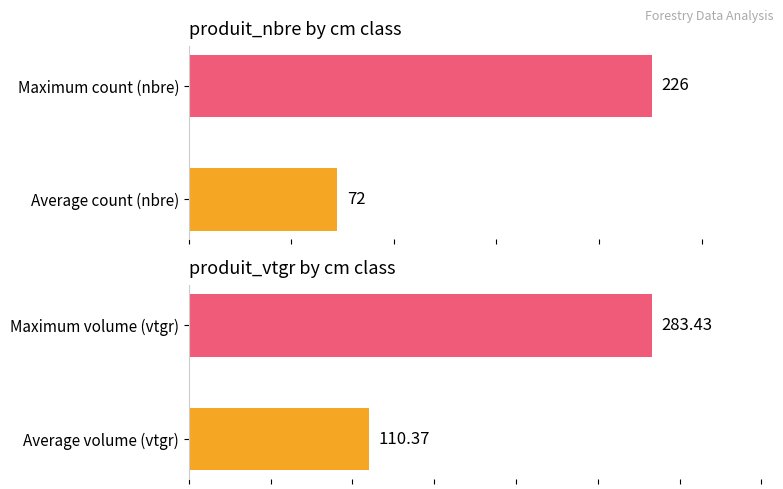

What value does the produit_vtgr series have at Average volume (vtgr)?

110.4